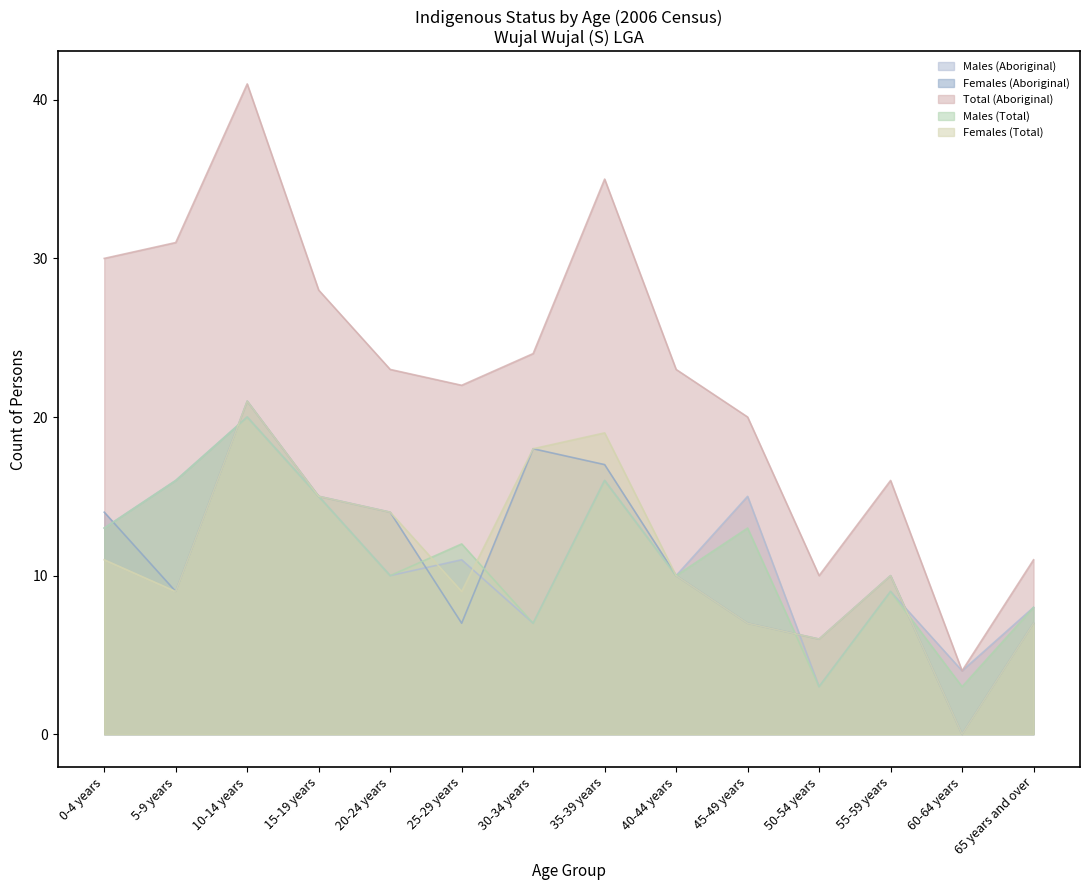

What is the spread (max minus min) of values at 65 years and over?

4